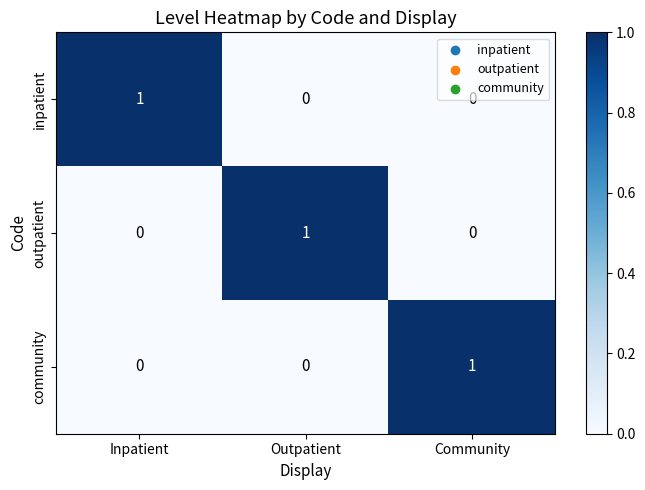

What is the maximum value shown in the chart?

1